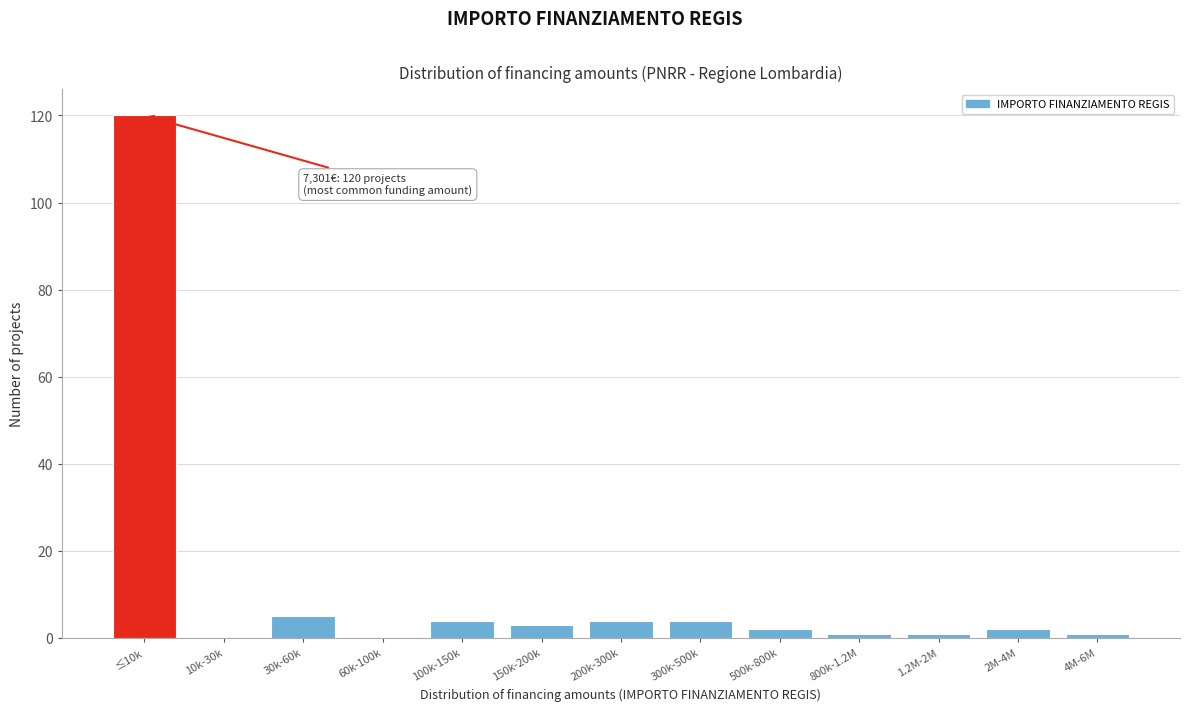

Reading left to right, extract all data points from this chart.

≤10k=120	10k-30k=0	30k-60k=5	60k-100k=0	100k-150k=4	150k-200k=3	200k-300k=4	300k-500k=4	500k-800k=2	800k-1.2M=1	1.2M-2M=1	2M-4M=2	4M-6M=1